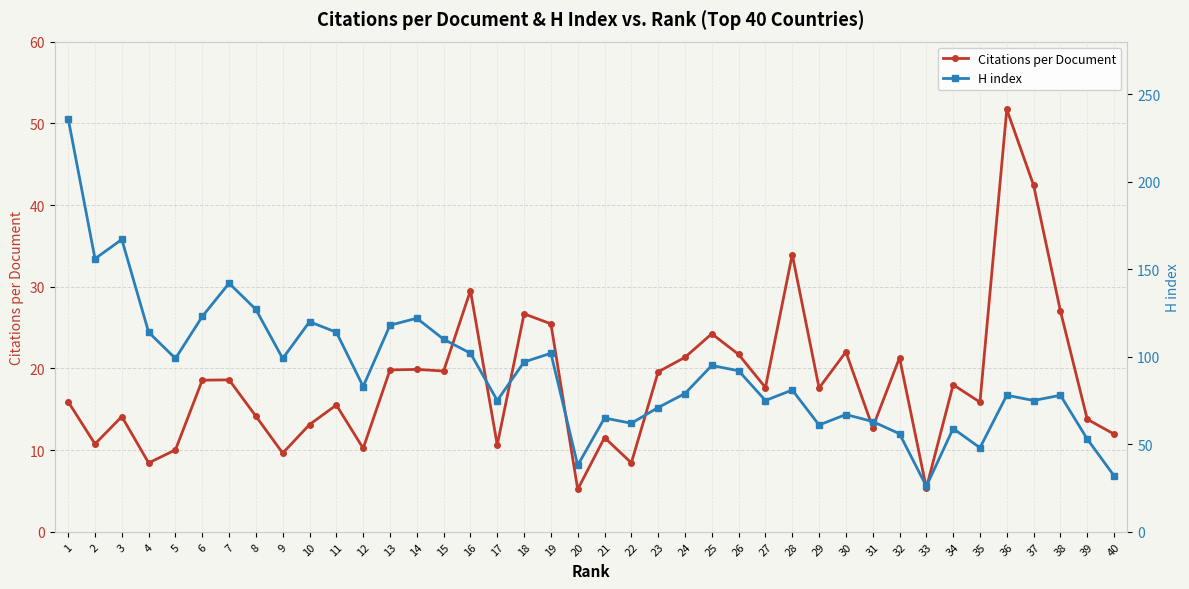

The Citations per Document series shows 33.8 at 30. True or false?

False